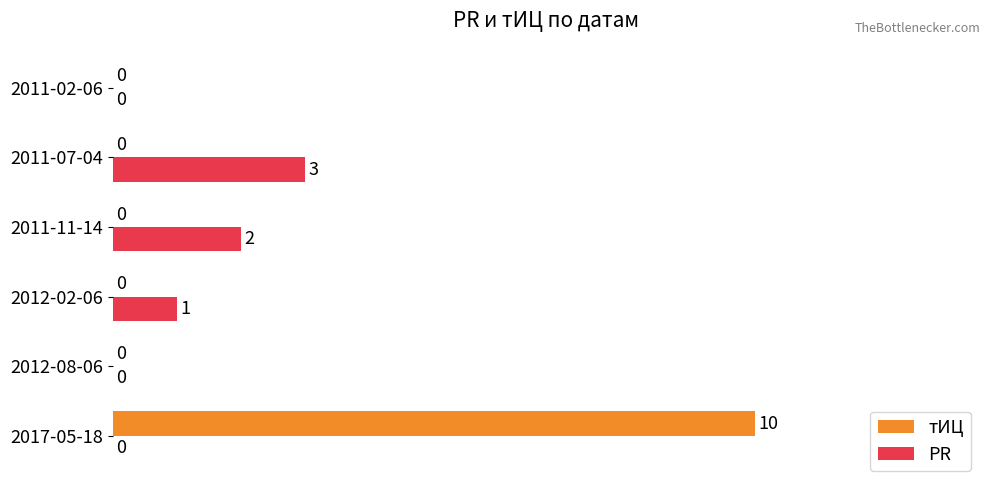

At which label is PR closest to 1?

2012-02-06